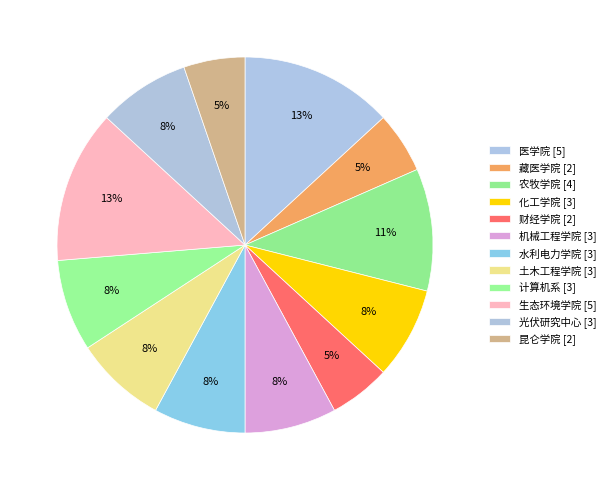

How many segments does this pie chart have?

12